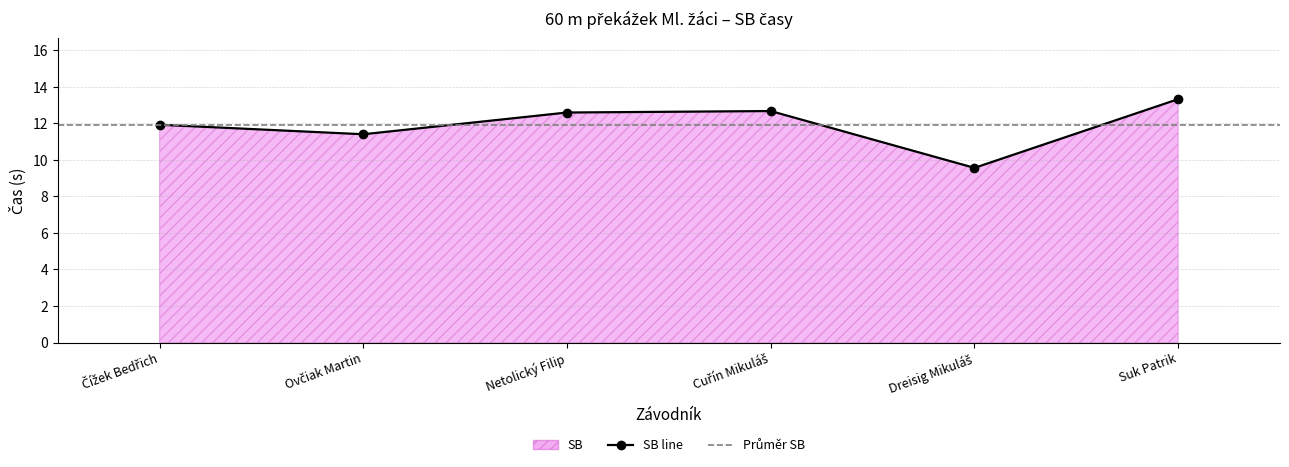

Where is the data nearest to the value 11?

Ovčiak Martin